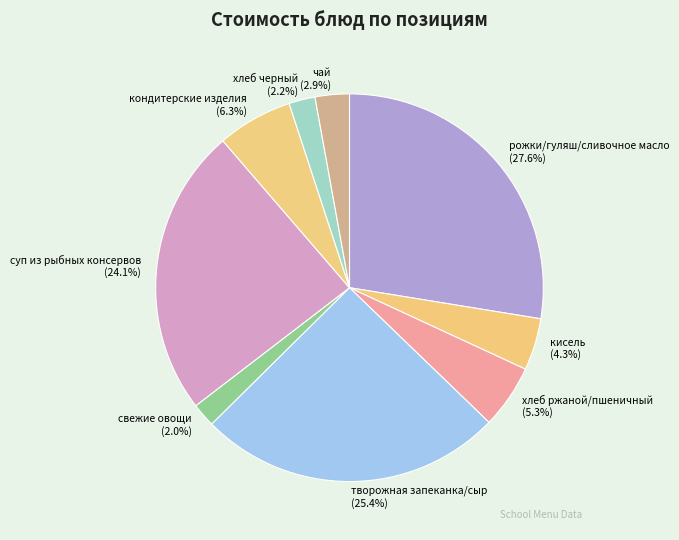

Which category has the biggest portion of the pie?

рожки/гуляш/сливочное масло